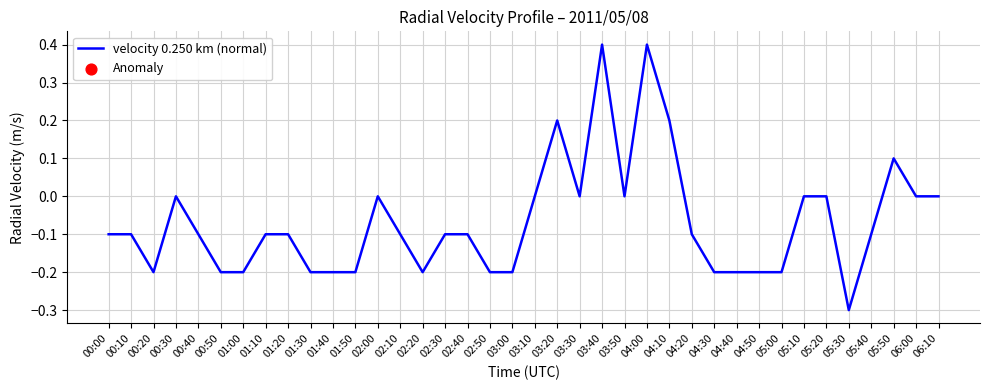

What is the change in value from 02:20 to 05:10?

+0.2